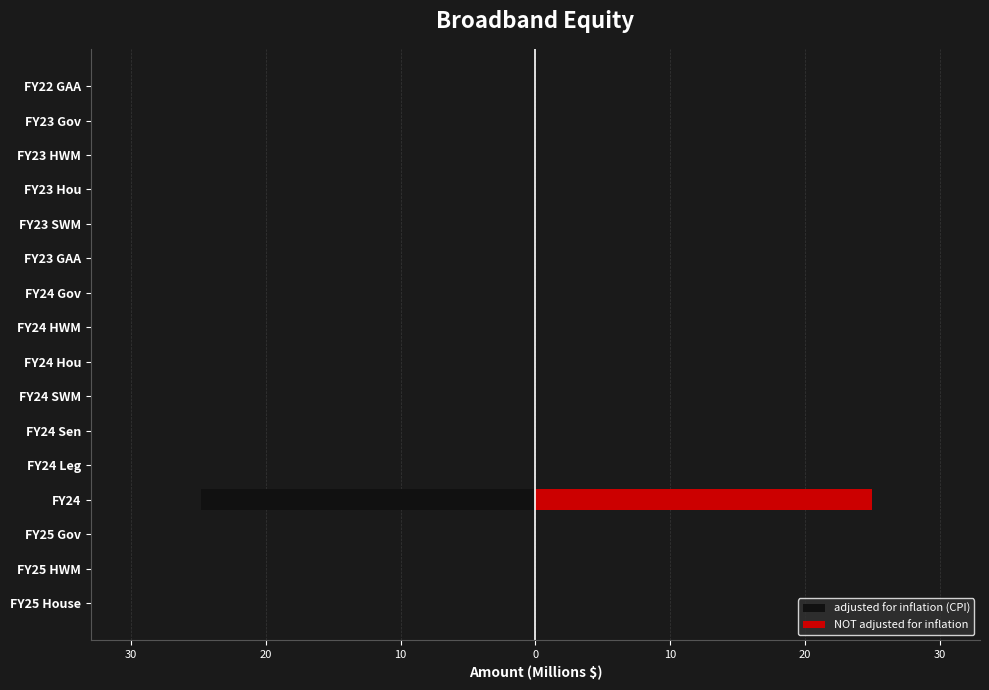

How many values in the adjusted for inflation (CPI) series are below 0?

1